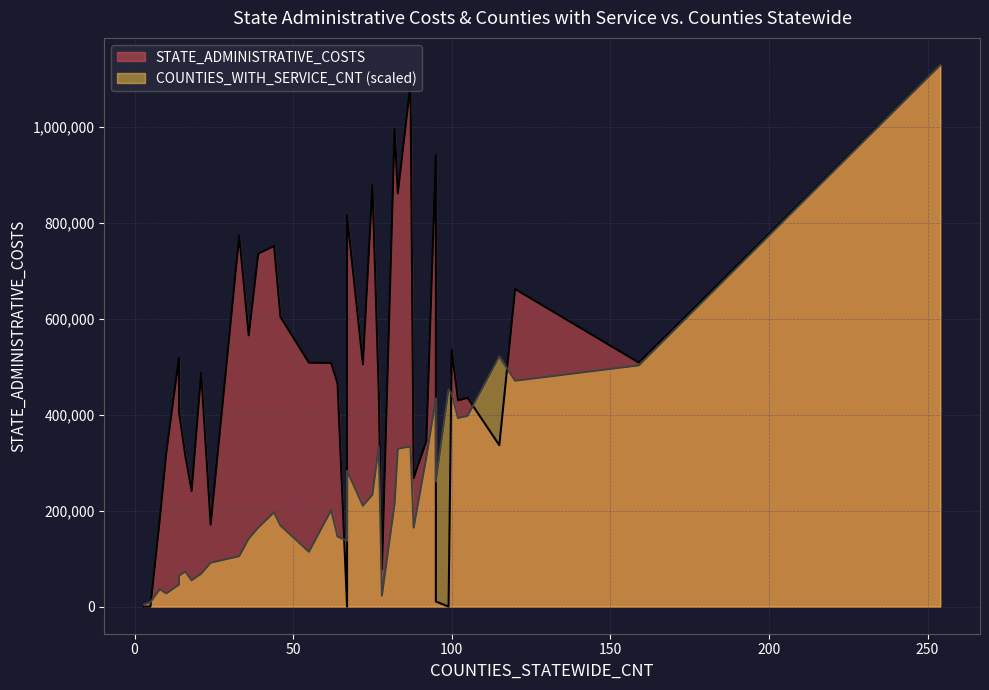

List the labels in order of COUNTIES_WITH_SERVICE_CNT value, largest first.

254, 115, 159, 120, 99, 100, 95, 105, 102, 87, 77, 83, 92, 67, 95, 67, 75, 82, 72, 62, 44, 46, 39, 88, 64, 36, 67, 55, 33, 24, 16, 21, 14, 18, 14, 8, 10, 78, 5, 3